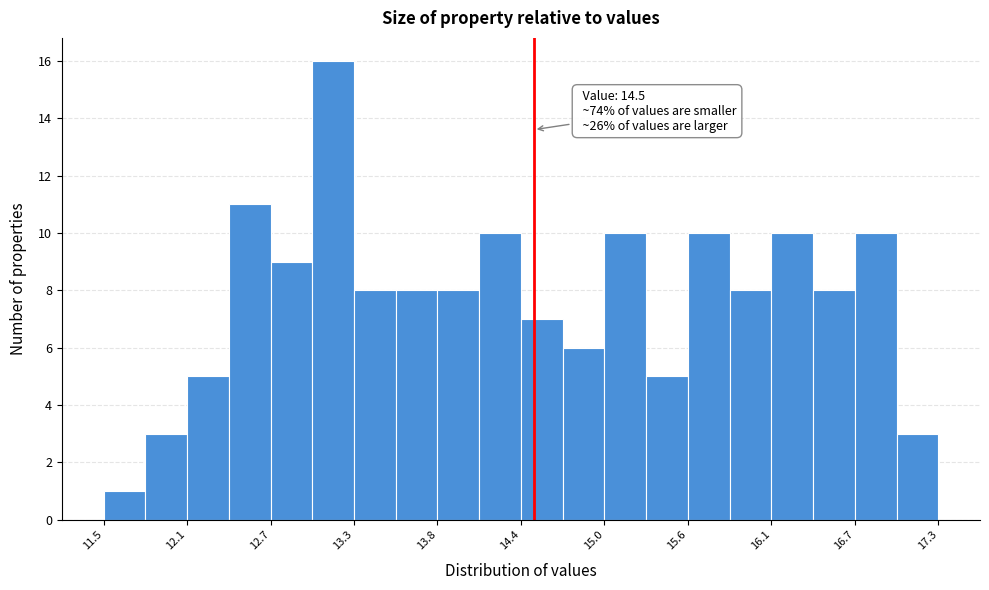

Read against the x-axis, roughly where is the centre of the tallest bar?

13.1